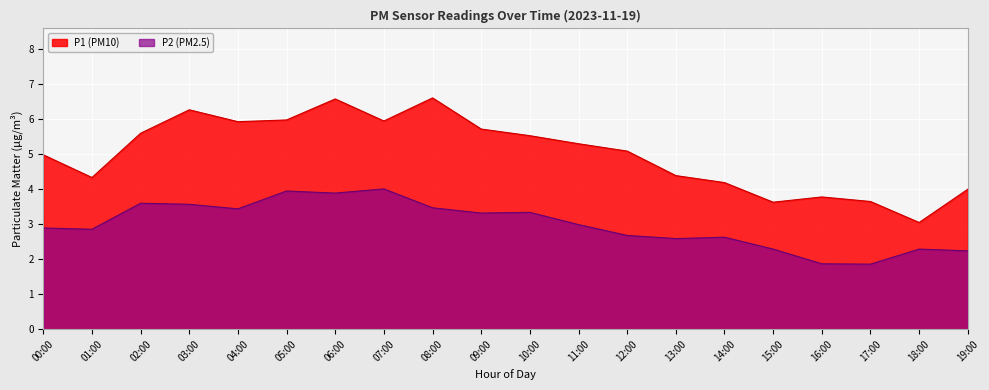

True or false: P2 (PM2.5) has a value of 7.0 at 05:00.

False